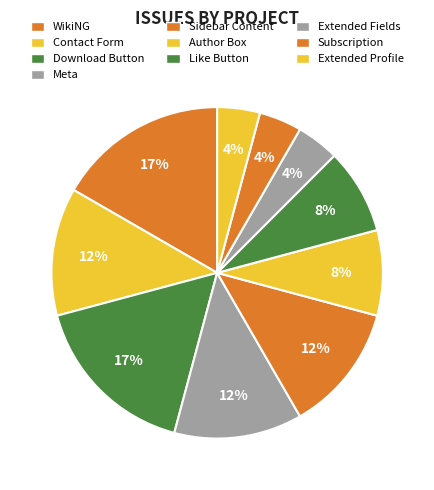

Count the number of slices in the pie.

10